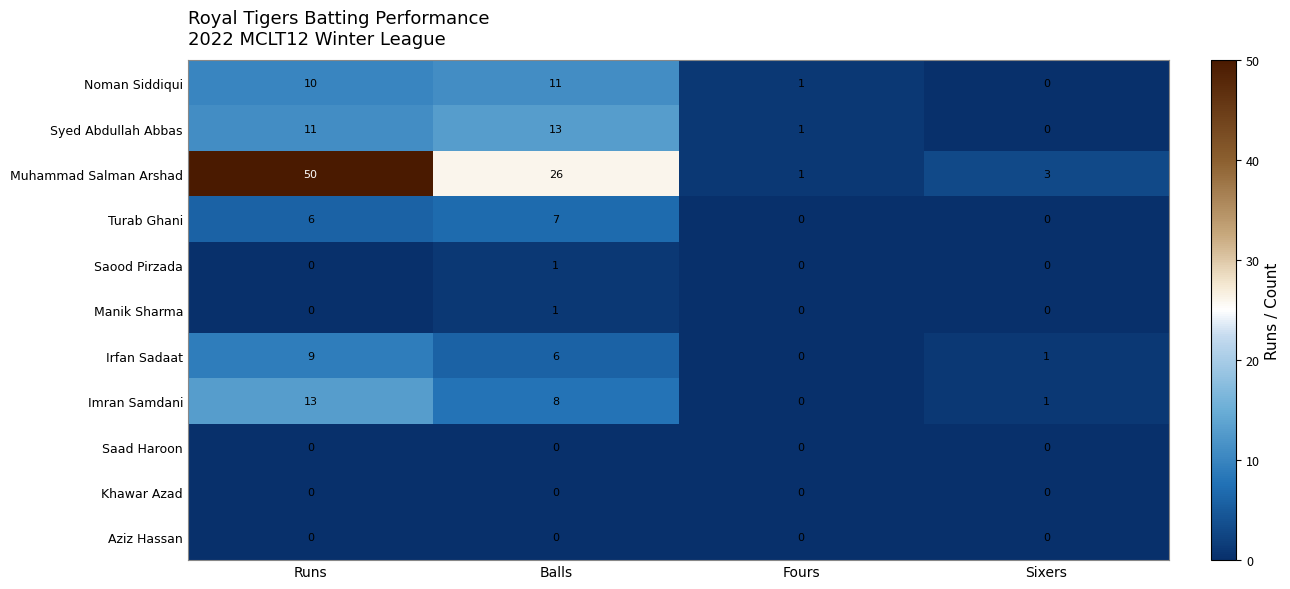

The value of Irfan Sadaat at Balls is 1. True or false?

False